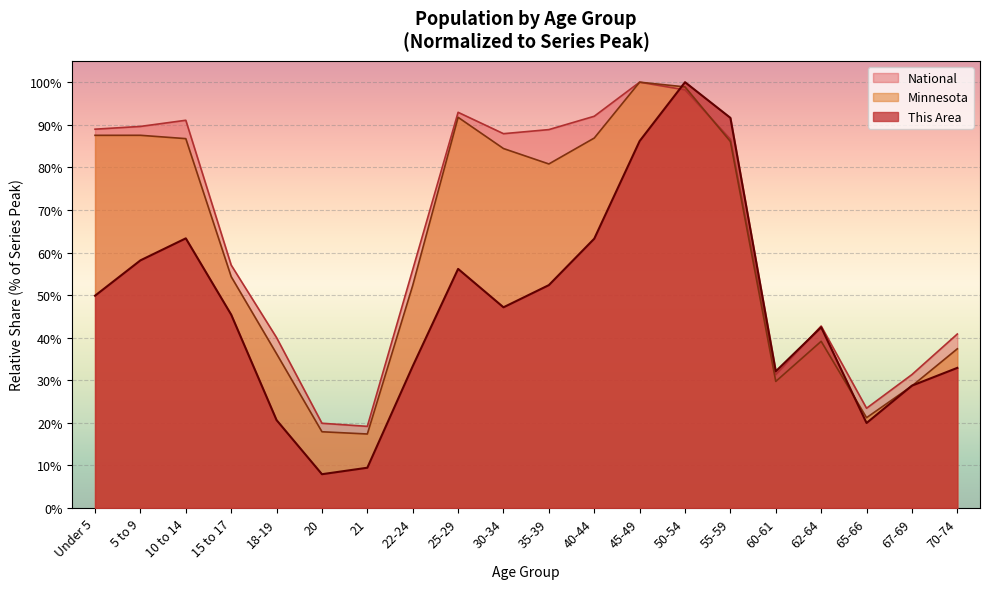

Read the National value at 25-29.

92.9